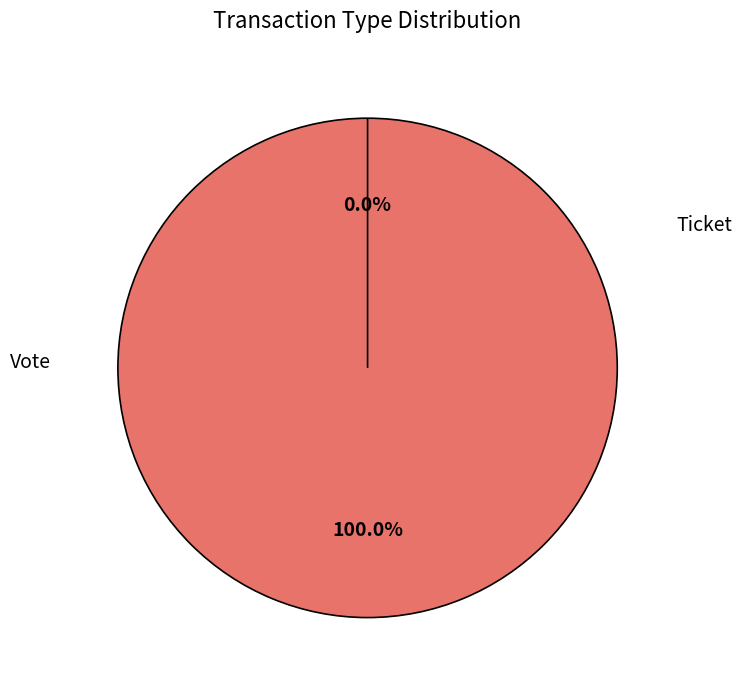

Which slice is the largest?

Vote